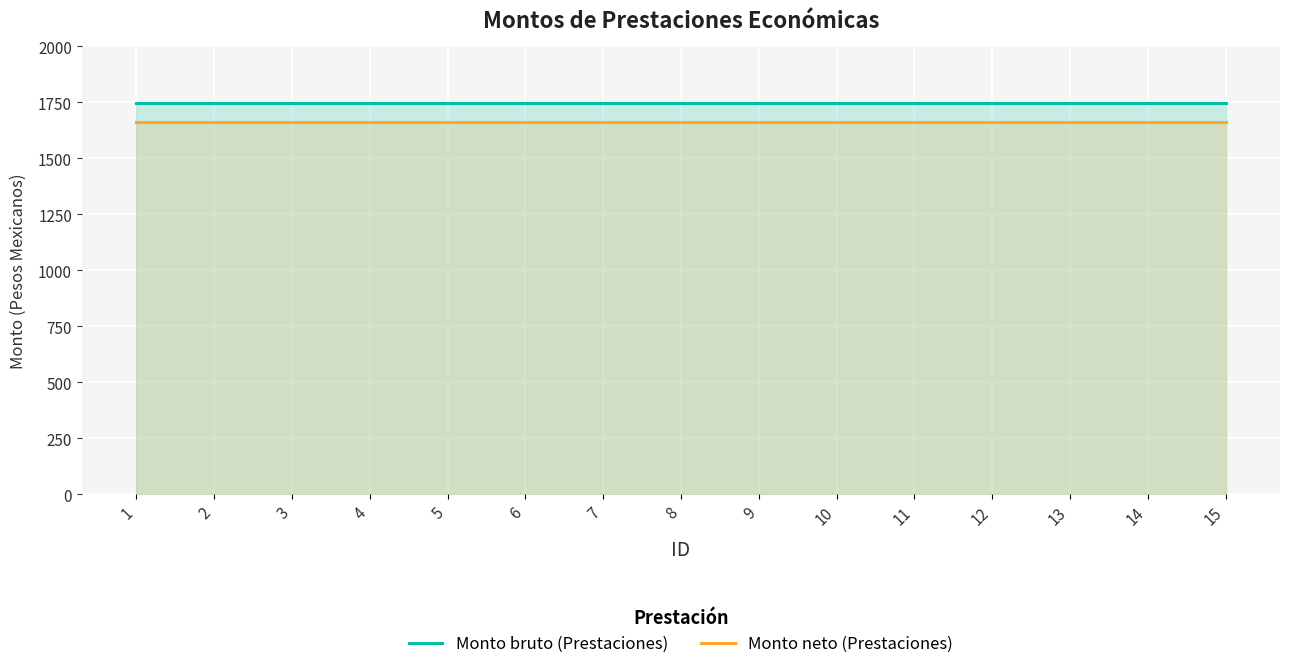

What is the value of the Monto bruto (Prestaciones) point at the 4th from the left?

1746.7